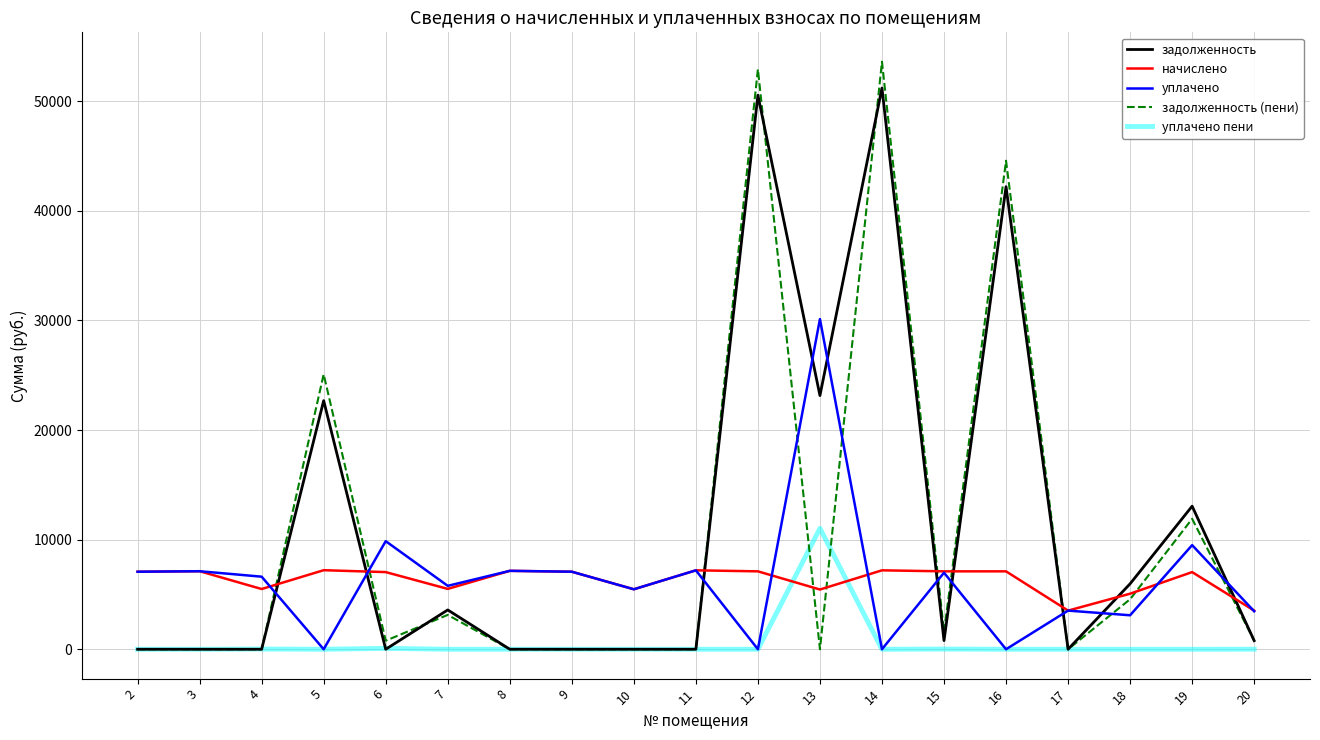

List the series in order of their peak value, highest first.

задолженность (пени), задолженность, уплачено, уплачено пени, начислено